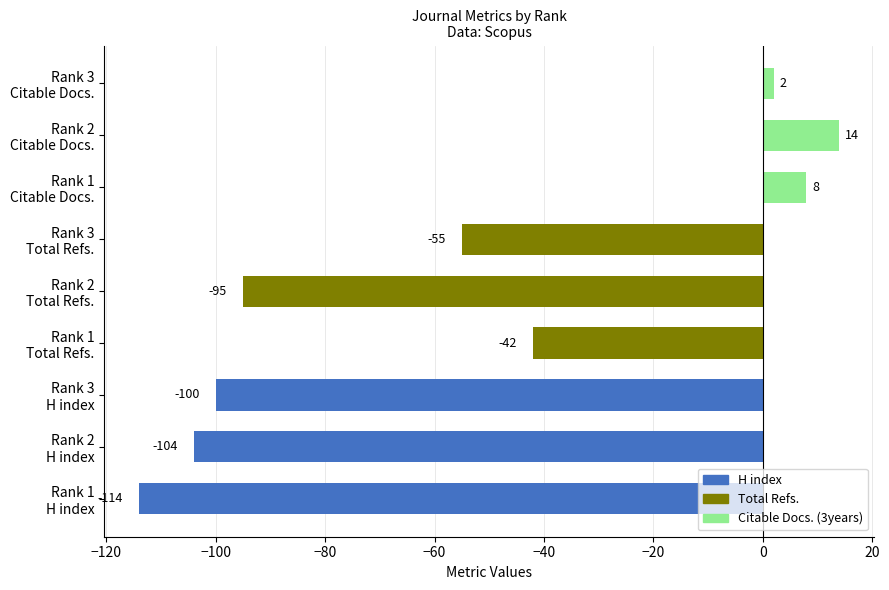

What is the difference between the maximum and minimum values?

128